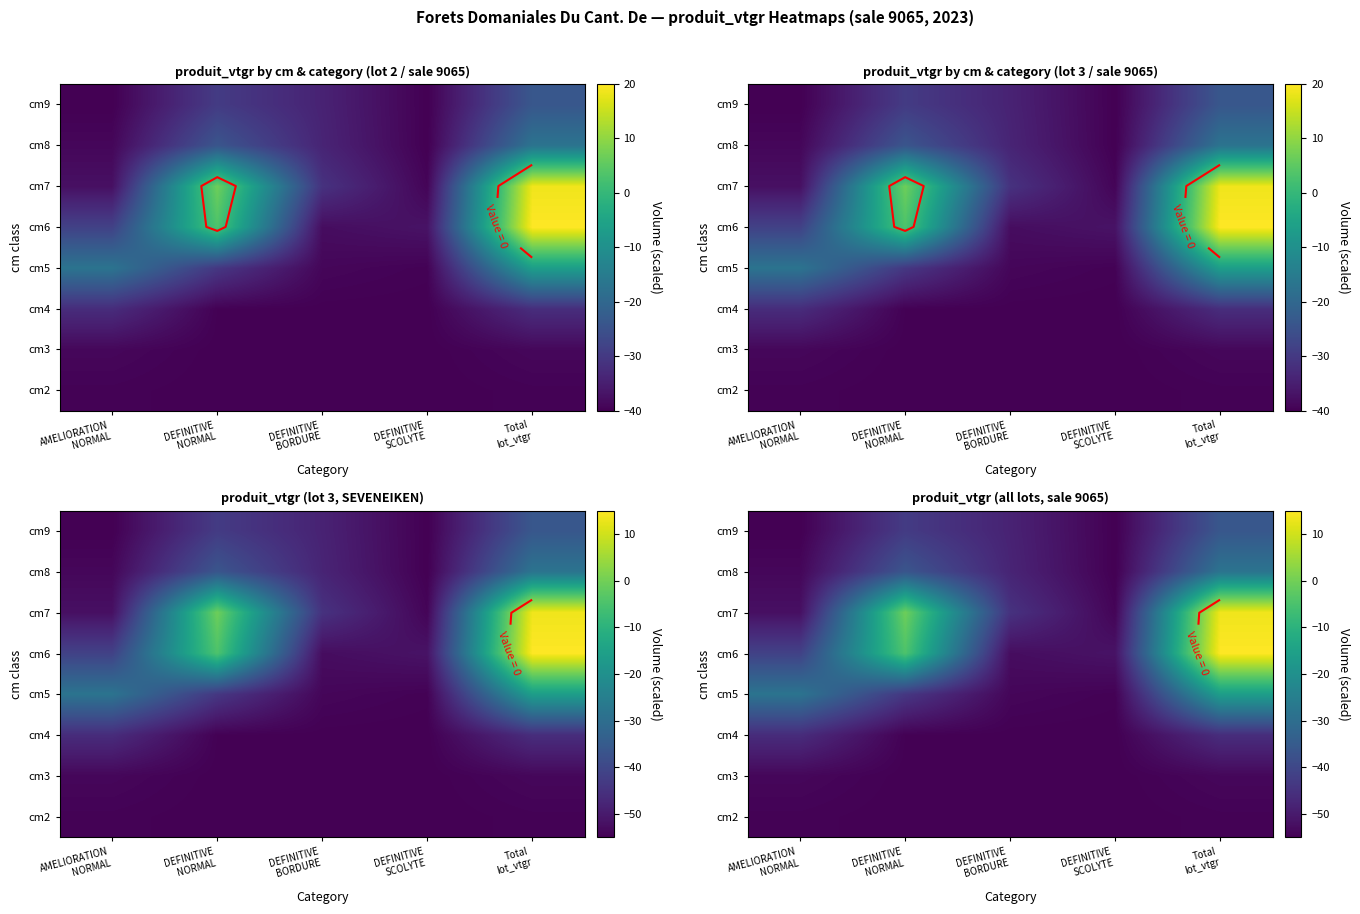

At which label does cm3 first exceed -54?

AMELIORATION NORMAL